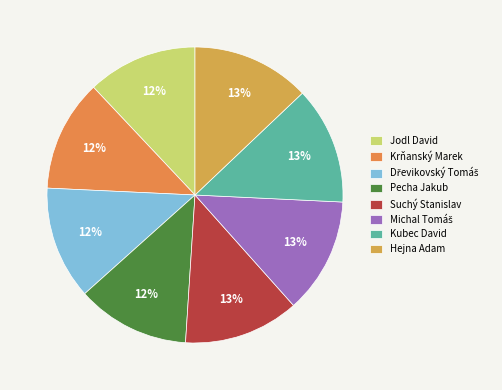

Is there a majority slice in this chart?

No